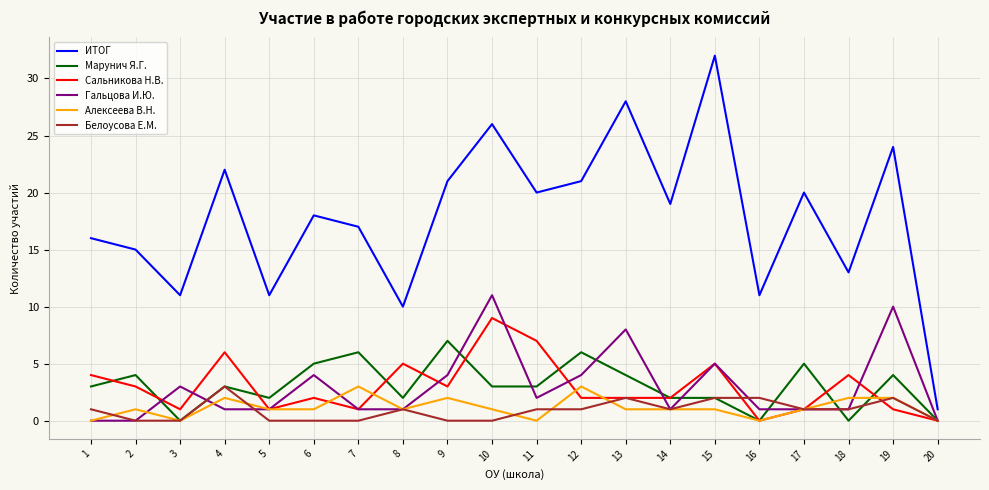

What is the difference between the Гальцова И.Ю. values at 2 and 15?

5